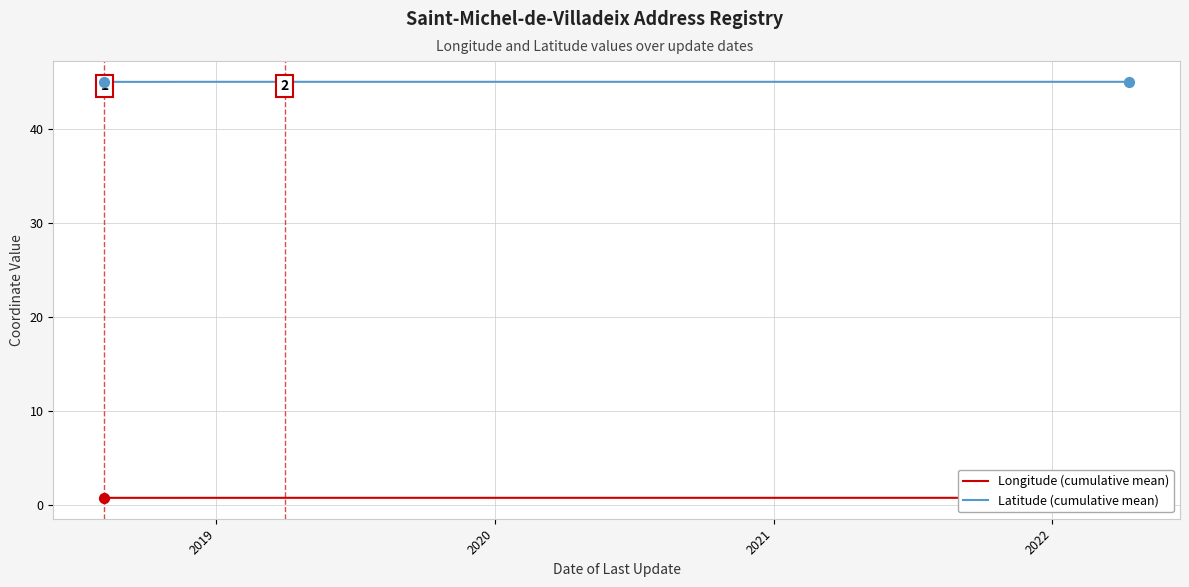

Rank the series by their maximum value, from highest to lowest.

Latitude (cumulative mean), Longitude (cumulative mean)